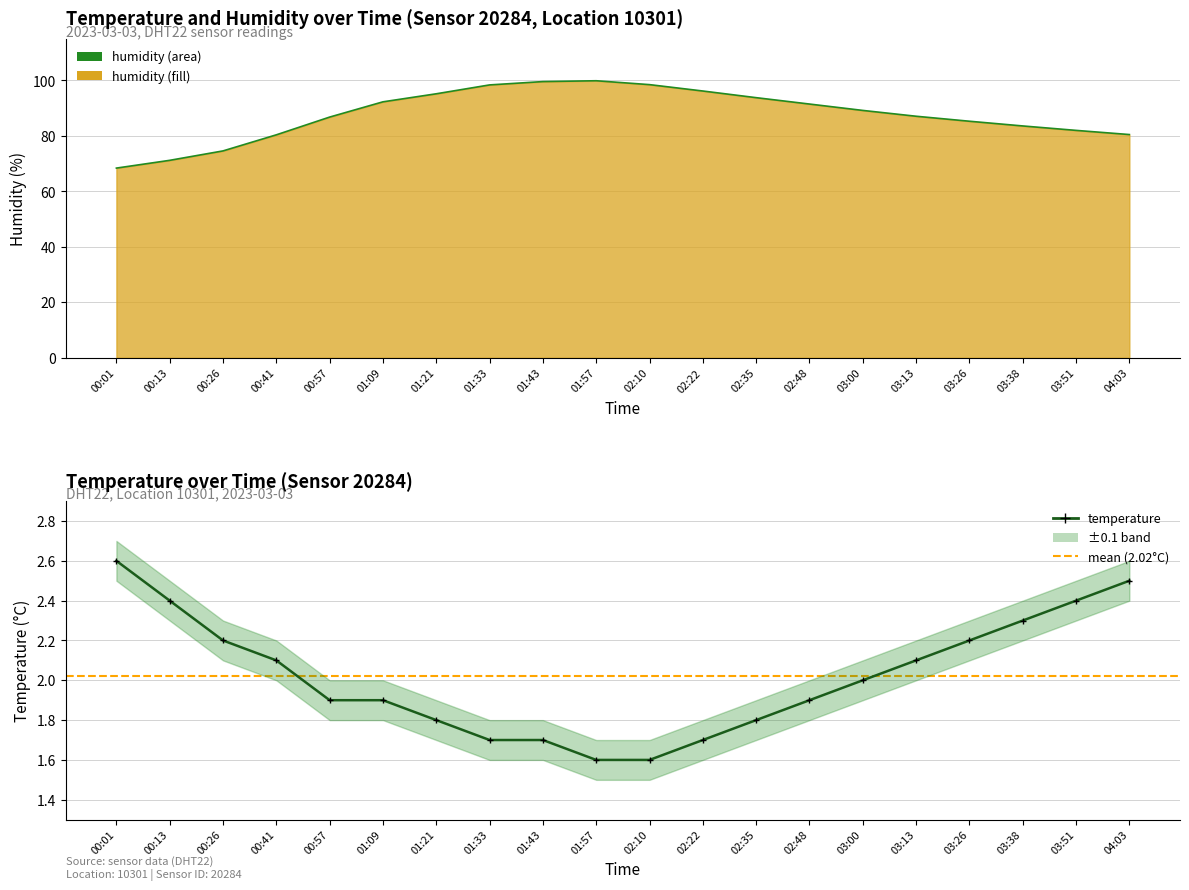

What is the maximum value for humidity (line)?

99.9